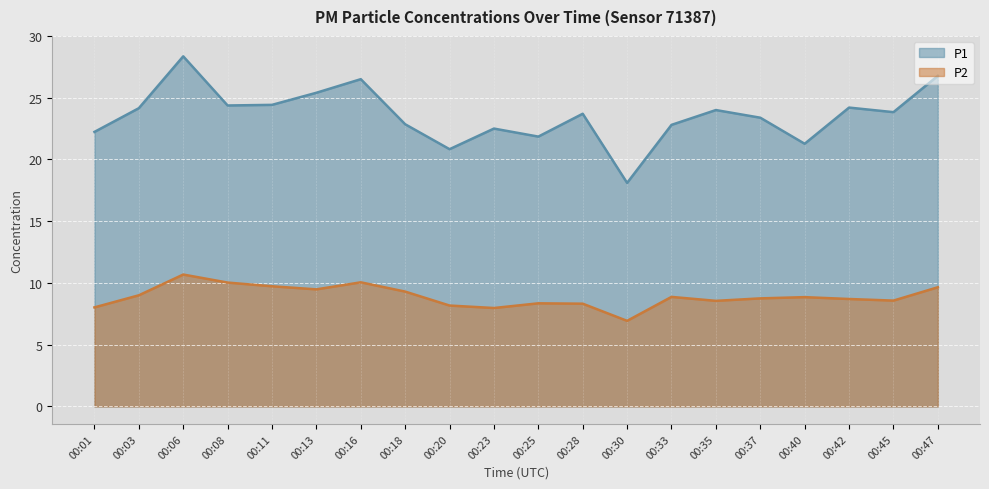

The value of P1 at 00:18 is 4.8. True or false?

False